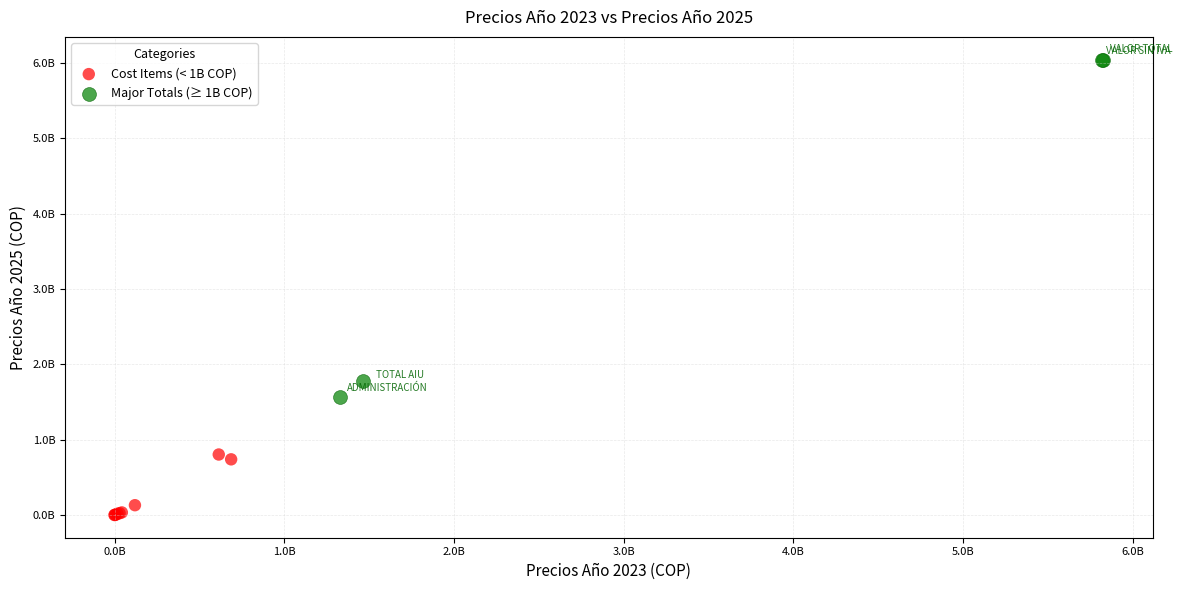

Which series reaches the maximum Y coordinate?

Major Totals (≥ 1B COP)